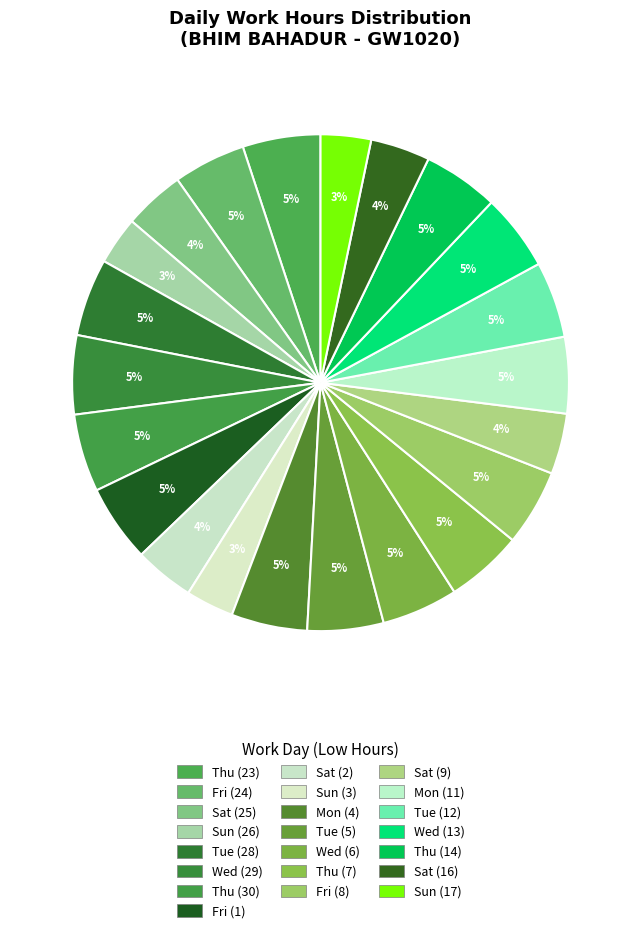

To the nearest percent, what is the difference between the largest and smallest slice percentages?

2%